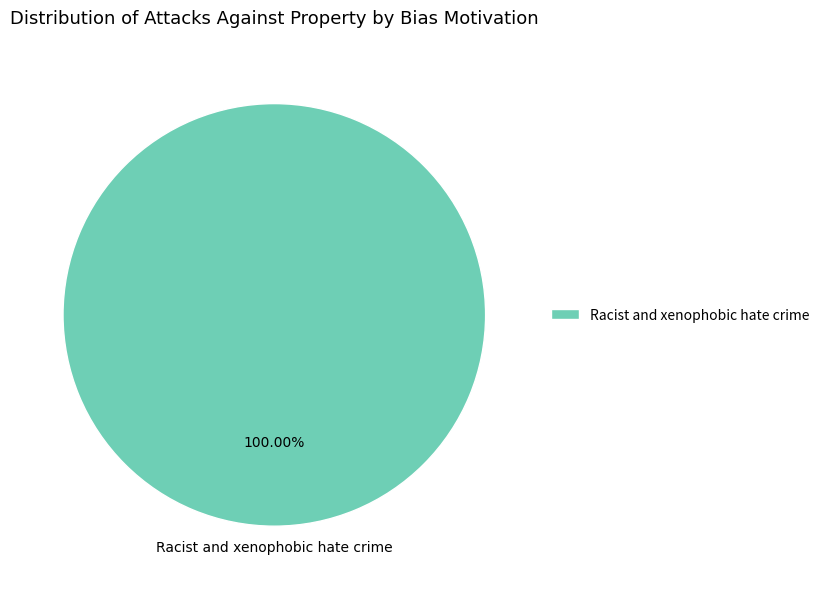

Rank the categories by value from lowest to highest.

Racist and xenophobic hate crime